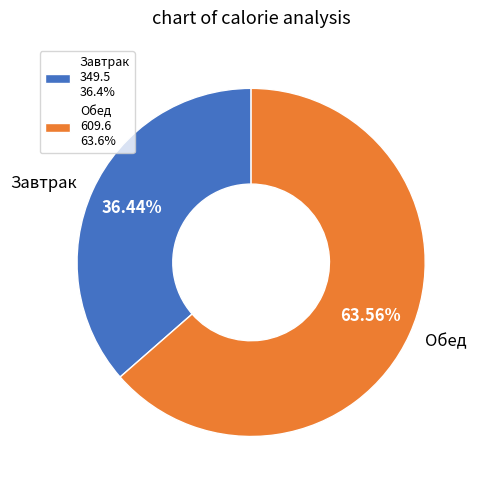

Combined, do Обед and Завтрак account for over 50%?

Yes